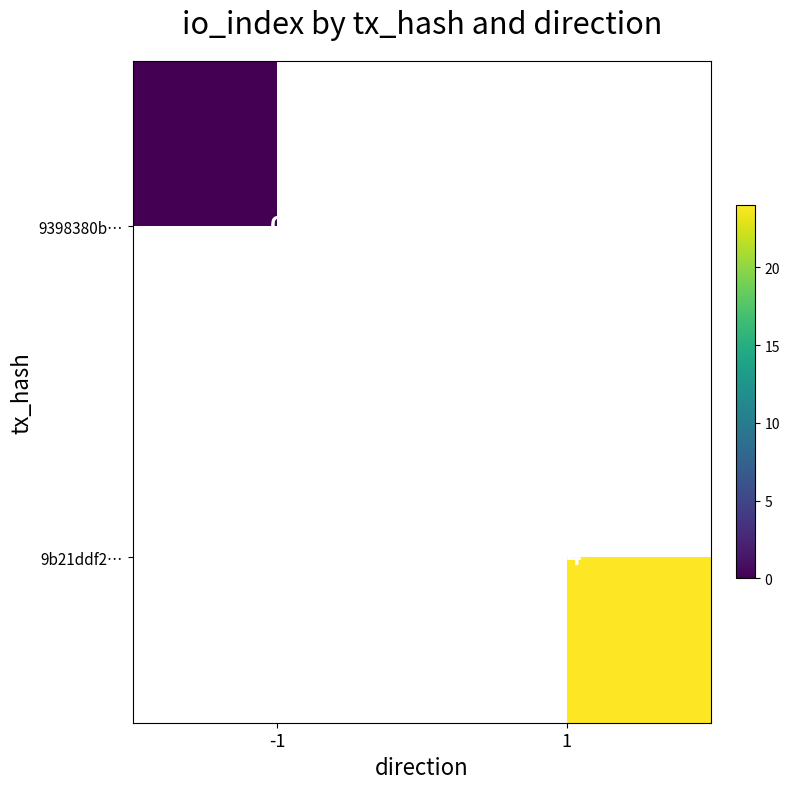

How many positive values does the 9b21ddf2… series have?

1